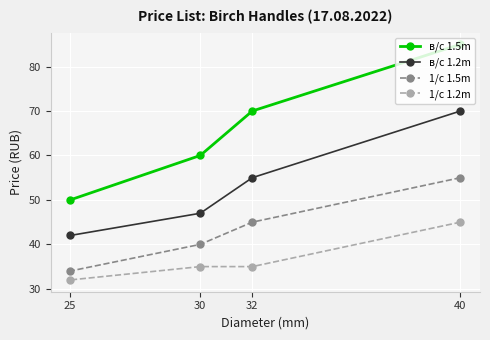

Rank the series by their average value, from lowest to highest.

1/с 1.2m, 1/с 1.5m, в/с 1.2m, в/с 1.5m